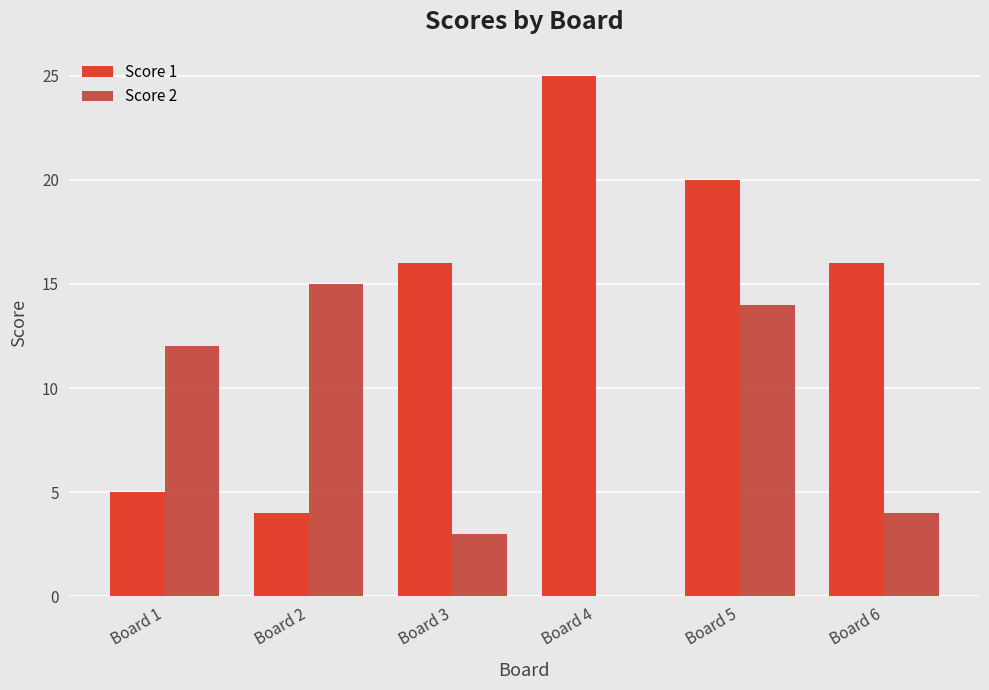

Reading right to left, list all the values displayed in this chart.

Score 1: Board 6=16	Board 5=20	Board 4=25	Board 3=16	Board 2=4	Board 1=5
Score 2: Board 6=4	Board 5=14	Board 4=0	Board 3=3	Board 2=15	Board 1=12